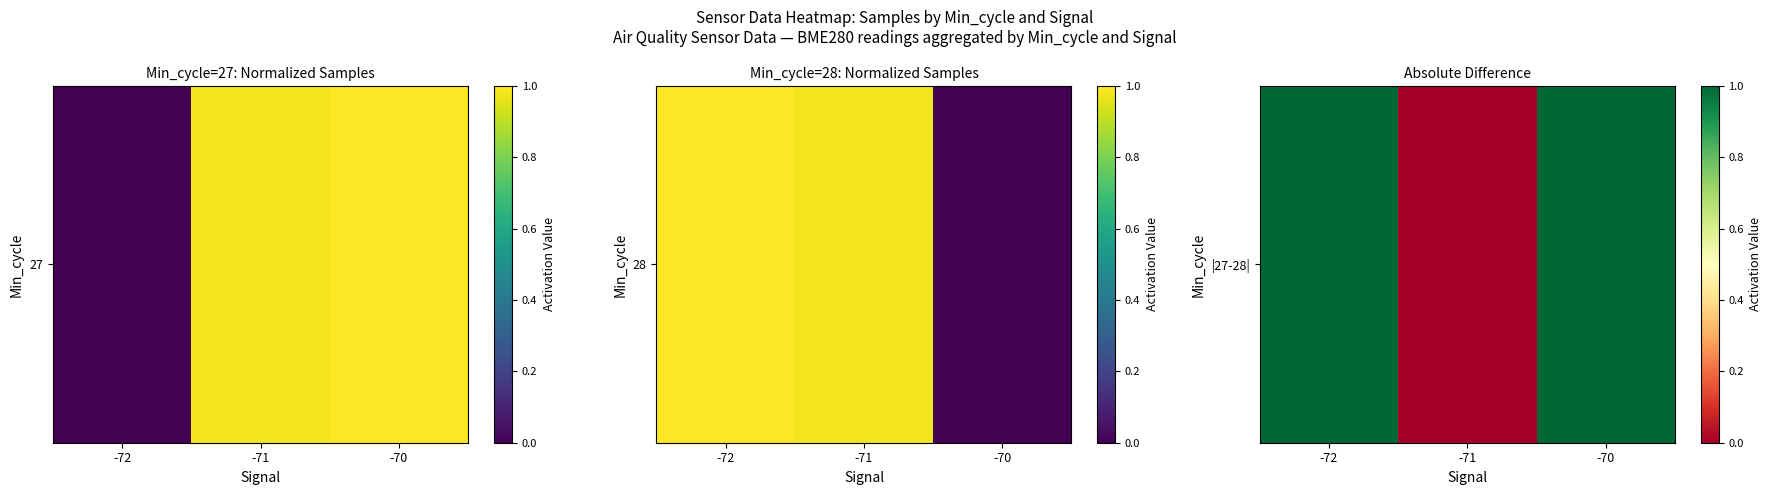

What is the difference between the maximum and minimum values?

1.0